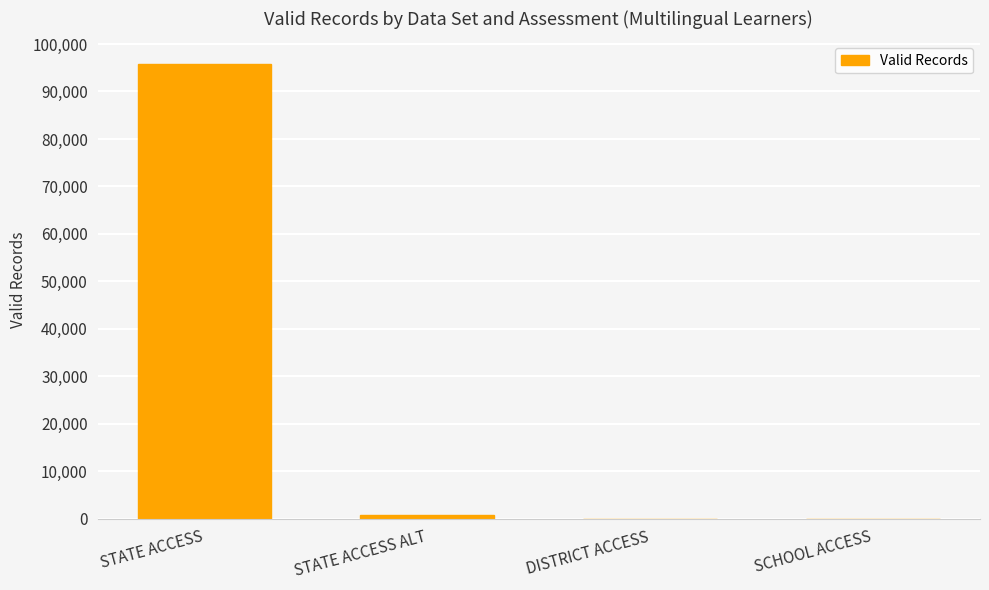

What is the sum of all values?

96680